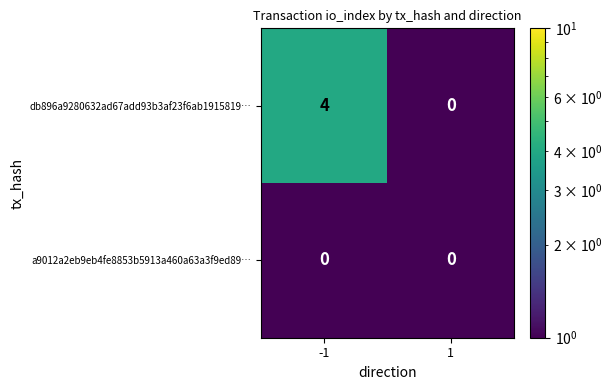

Reading left to right, transcribe all the data shown in this chart.

db896a9280632ad67add93b3af23f6ab1915819…: 4	0
a9012a2eb9eb4fe8853b5913a460a63a3f9ed89…: 0	0